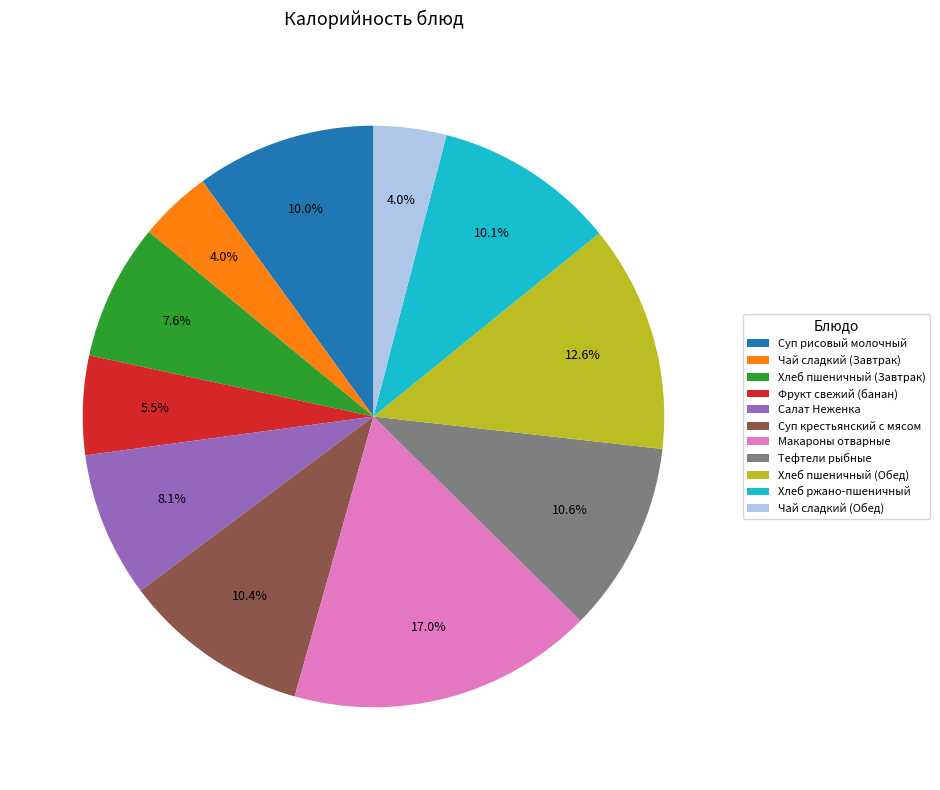

Is there a majority slice in this chart?

No